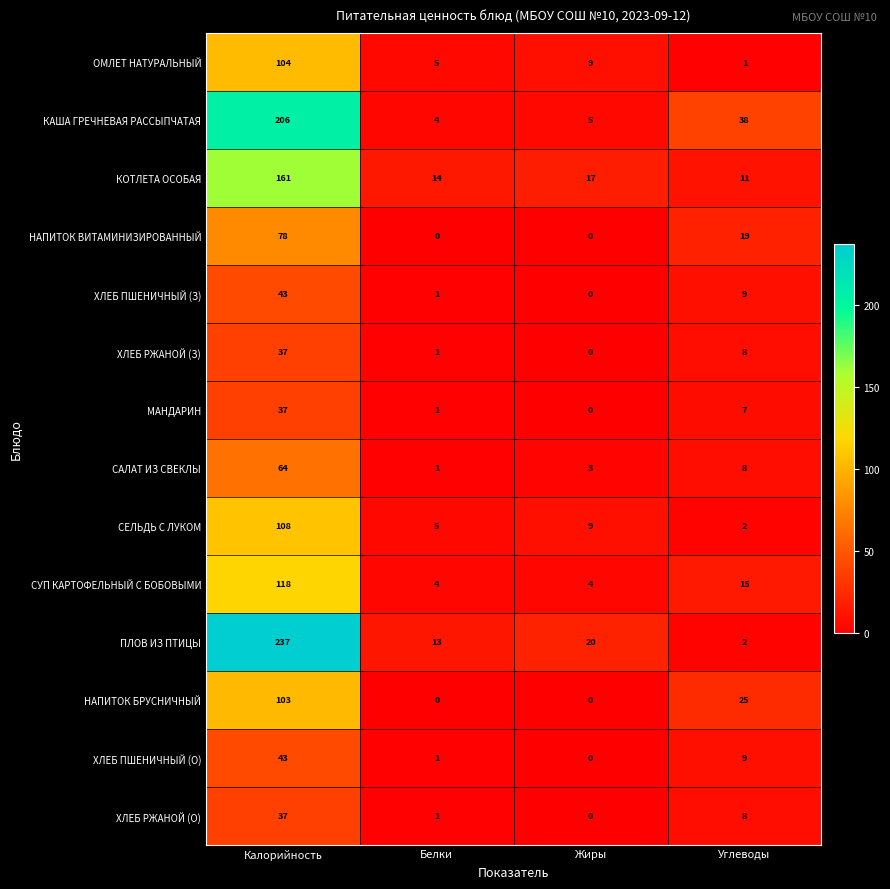

Which series has the largest total across all categories?

ПЛОВ ИЗ ПТИЦЫ